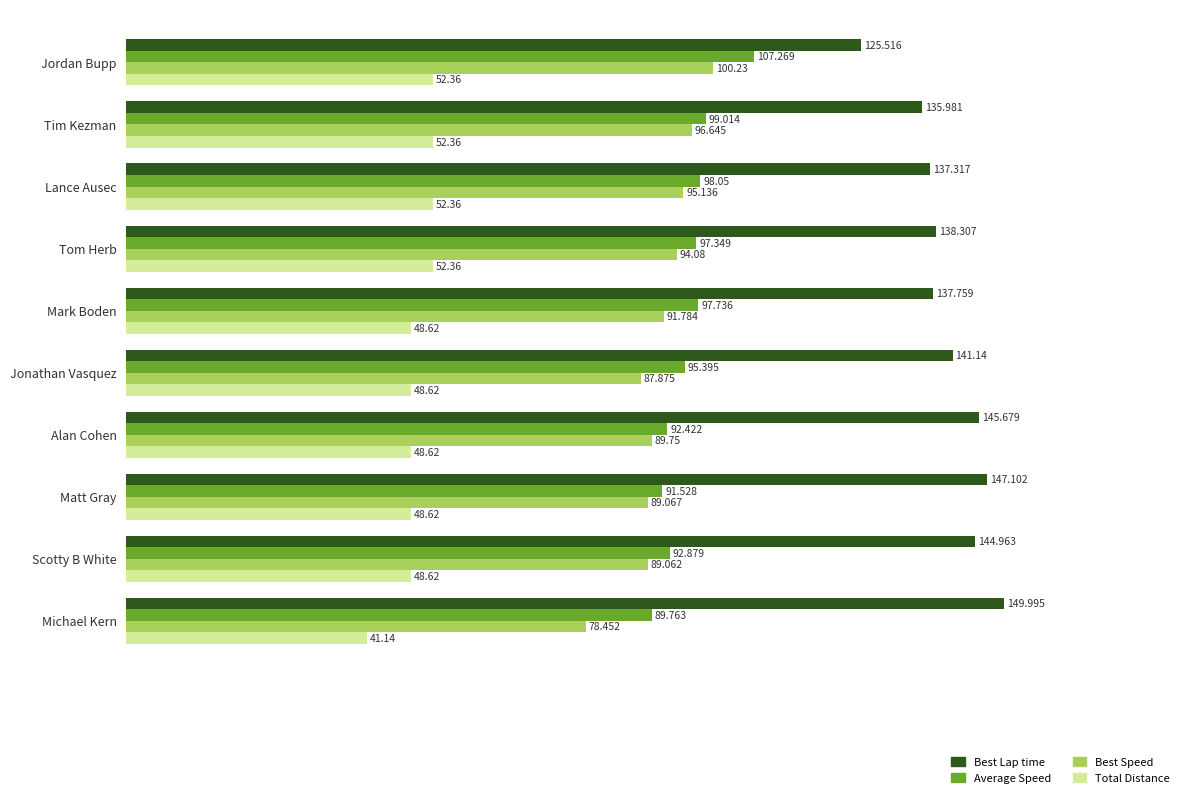

Which series changed the most between Jordan Bupp and Tom Herb?

Best Lap time